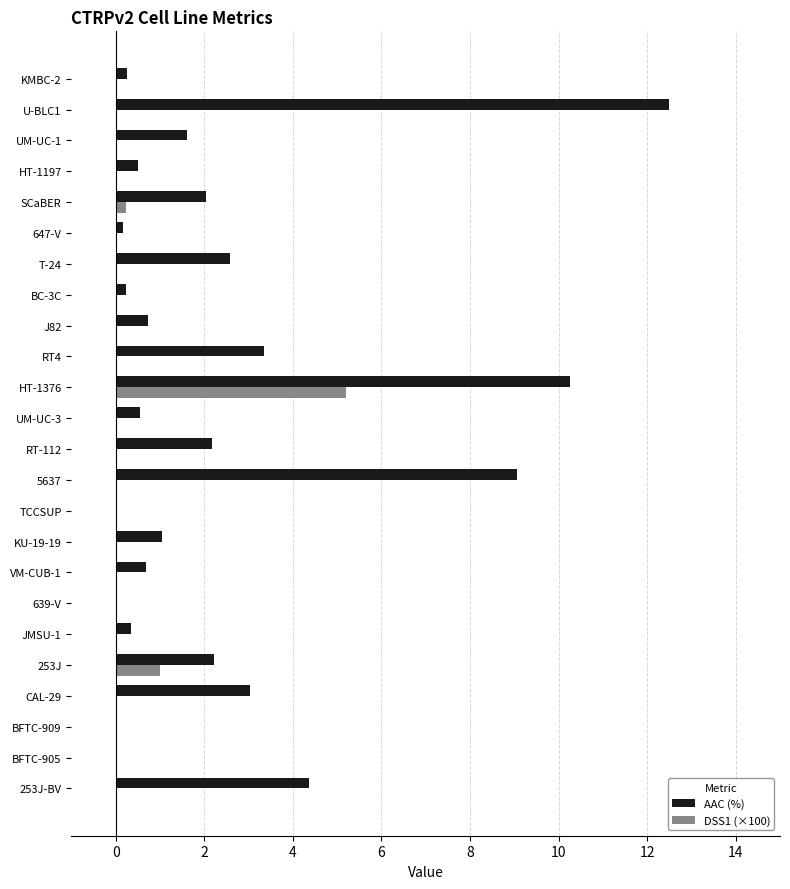

What is the maximum value for DSS1 (×100)?

5.2